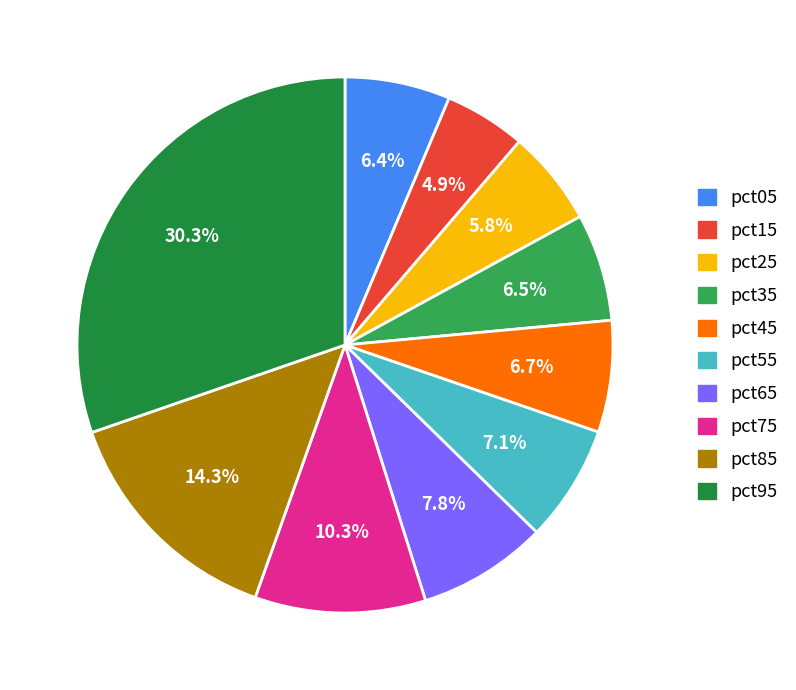

To the nearest percent, what is the difference between the largest and smallest slice percentages?

25%